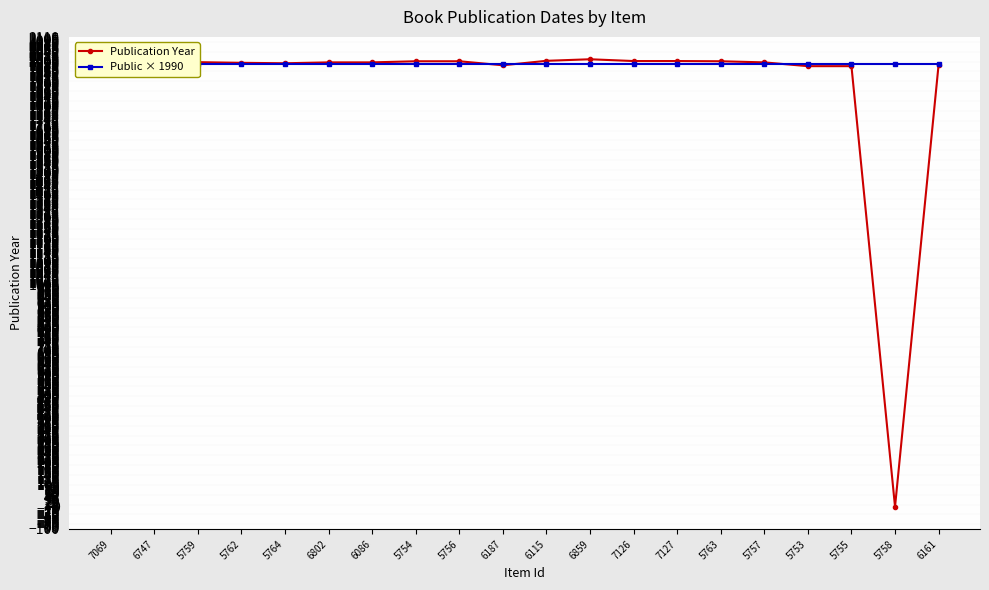

What is the maximum value for Public × 1990?

1990